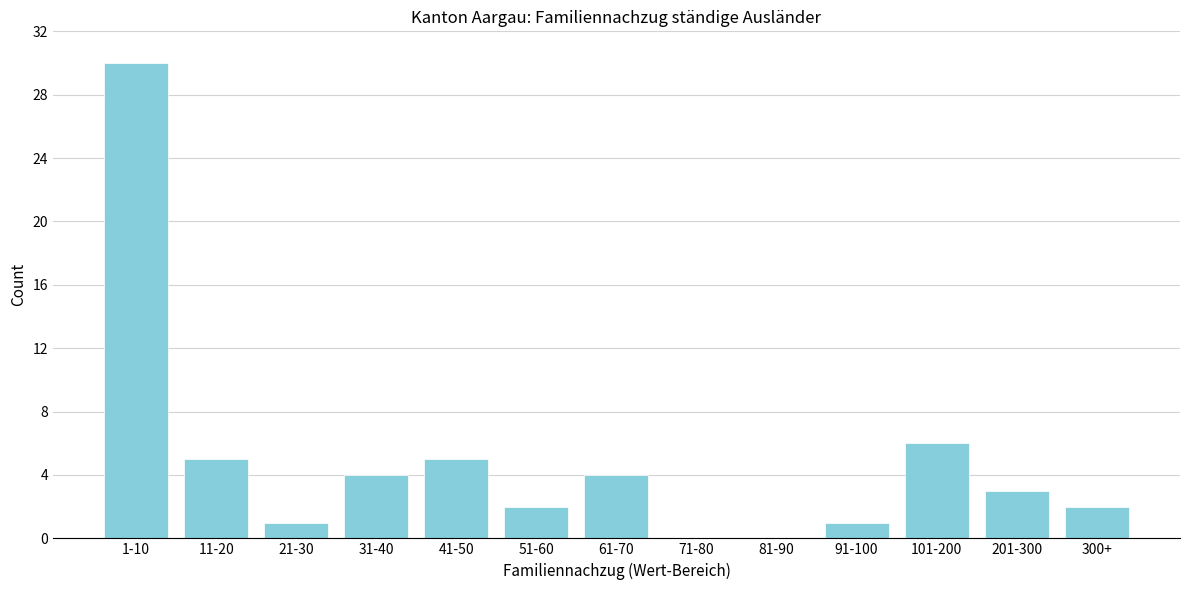

Reading left to right, what are all the values shown in this chart?

1-10=30	11-20=5	21-30=1	31-40=4	41-50=5	51-60=2	61-70=4	71-80=0	81-90=0	91-100=1	101-200=6	201-300=3	300+=2